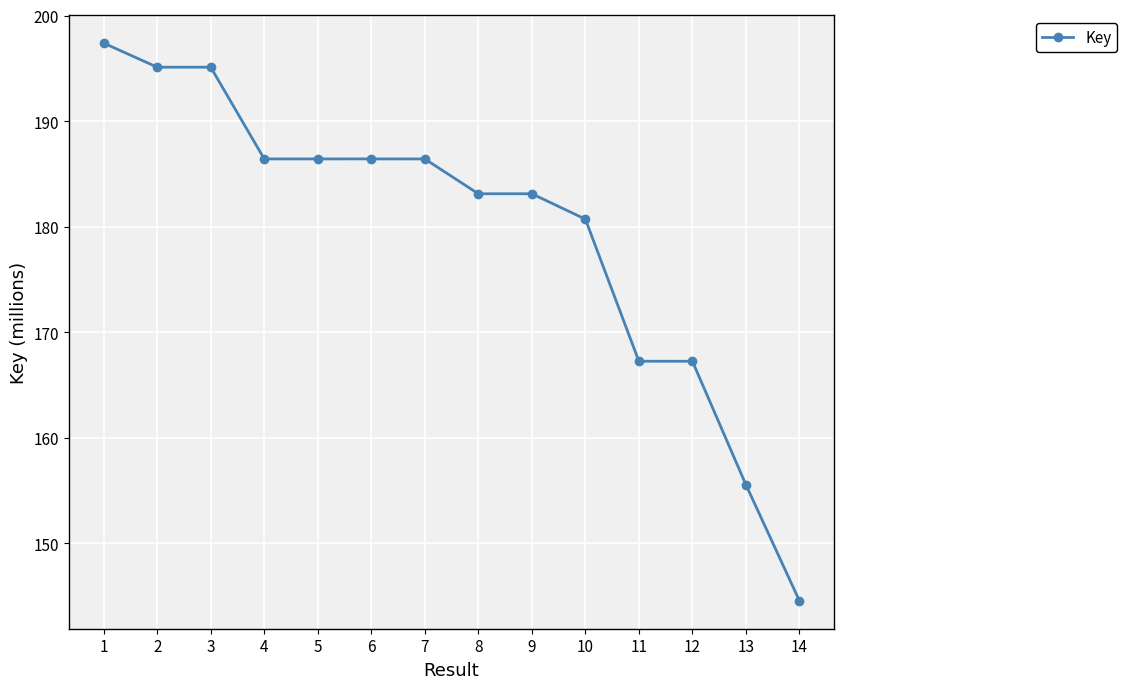

Read the value at 12.

167.2